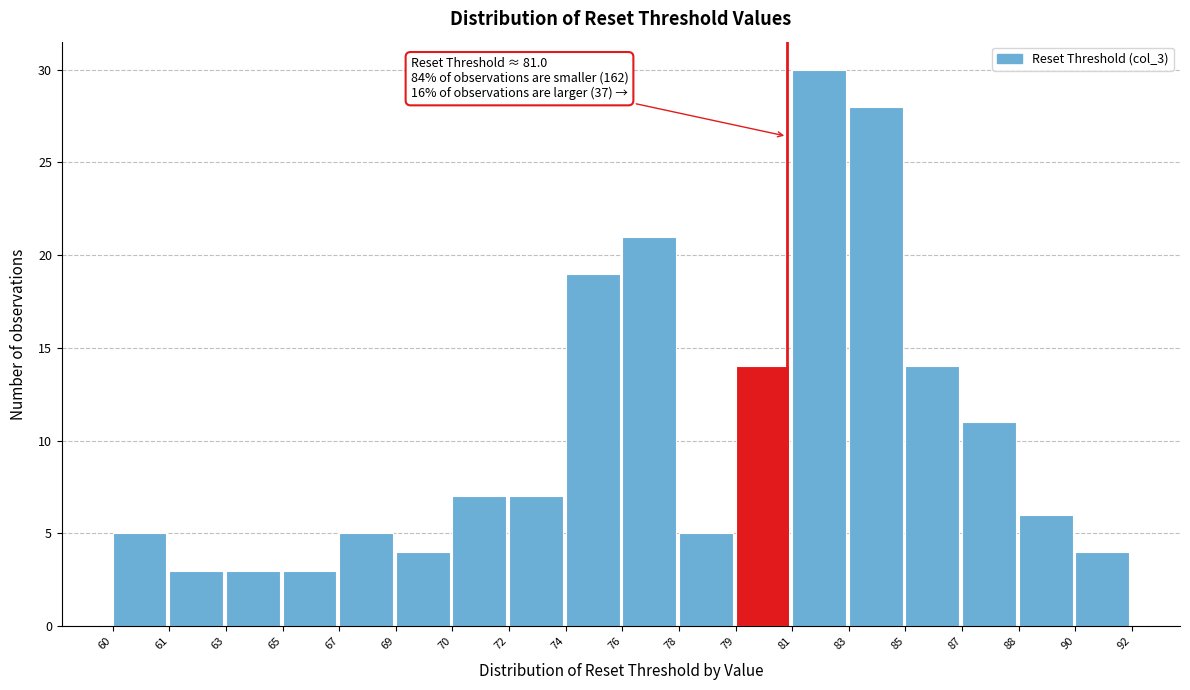

Reading left to right, what are all the values shown in this chart?

5	3	3	3	5	4	7	7	19	21	5	14	30	28	14	11	6	4